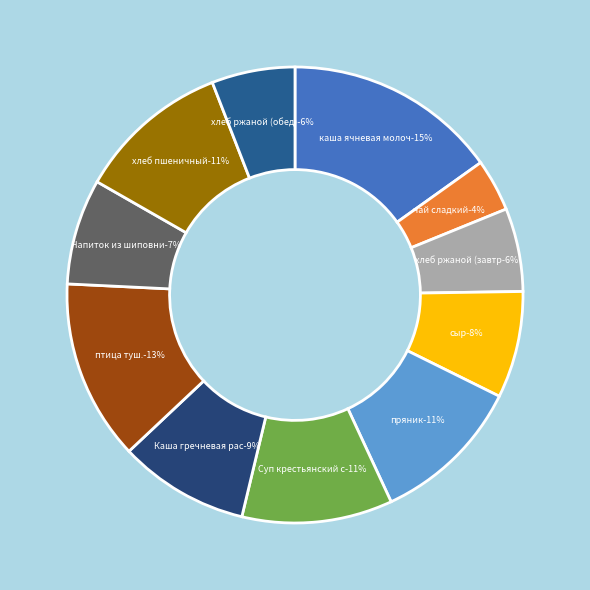

Count the number of slices in the pie.

11